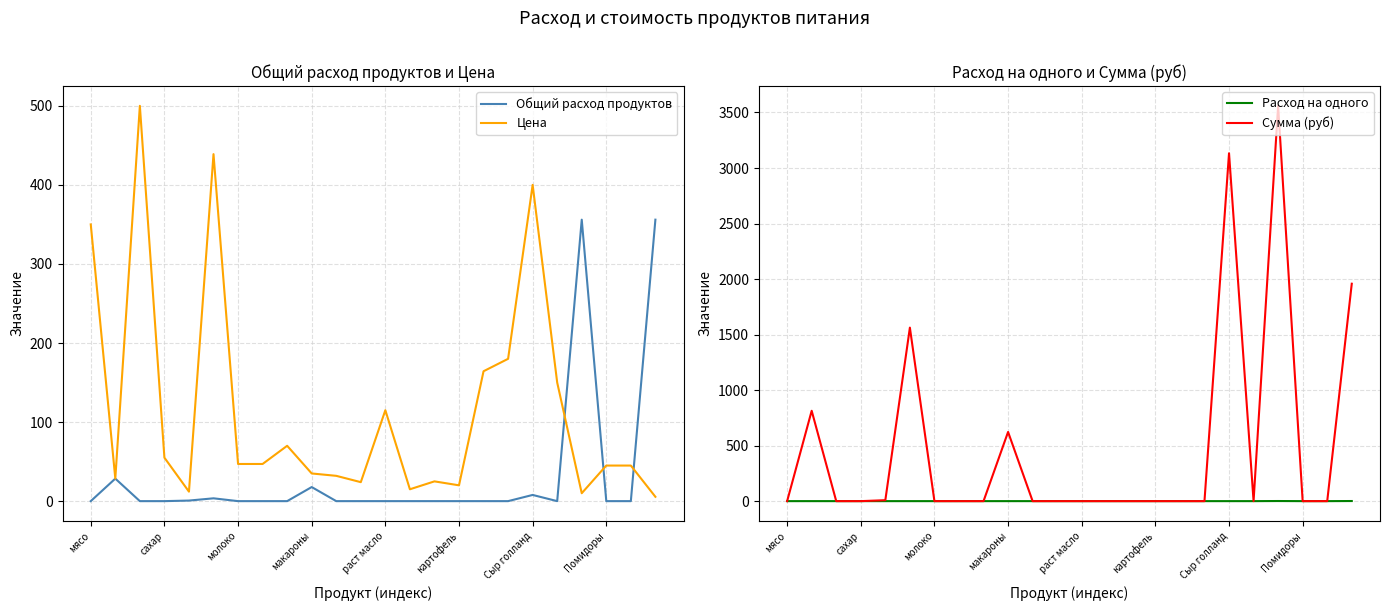

The value of Цена at картофель is 20.0. True or false?

True